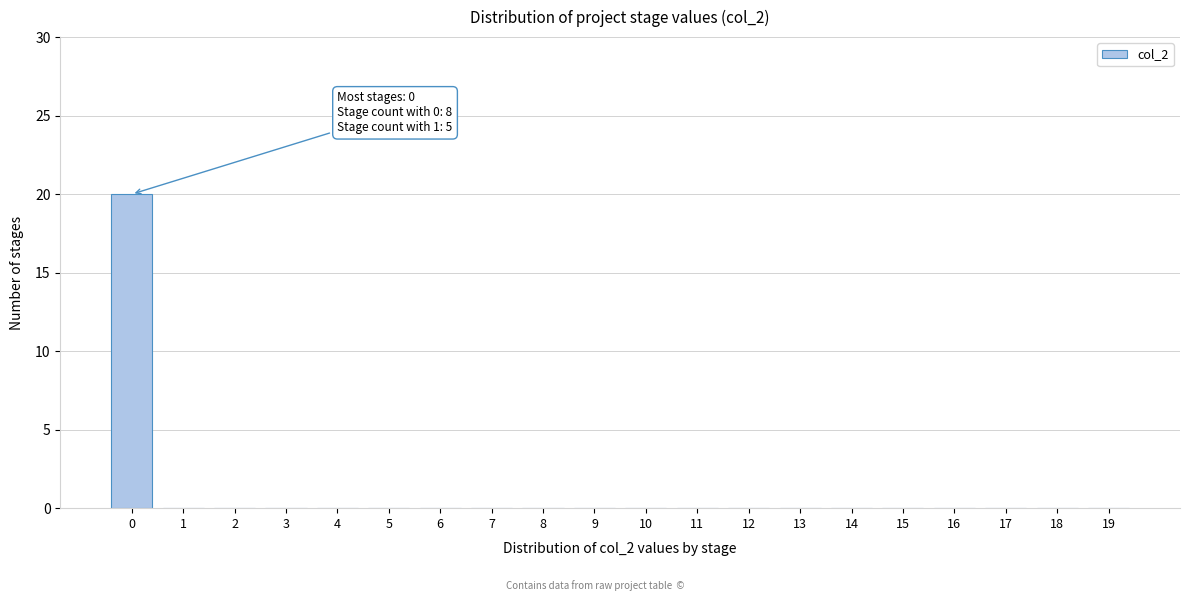

Reading left to right, transcribe all the data shown in this chart.

0=20	1=0	2=0	3=0	4=0	5=0	6=0	7=0	8=0	9=0	10=0	11=0	12=0	13=0	14=0	15=0	16=0	17=0	18=0	19=0